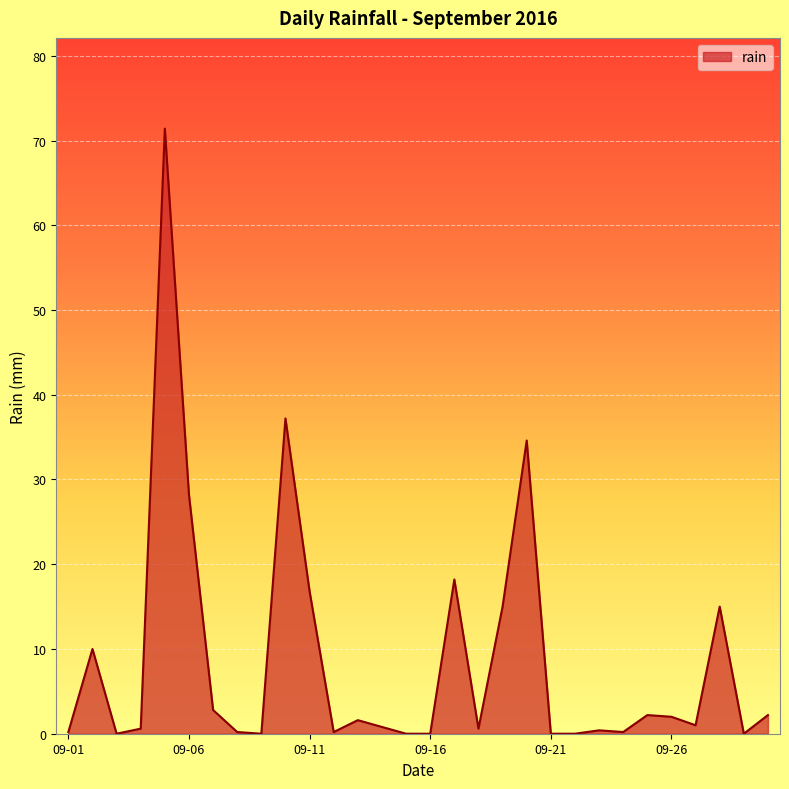

What is the greatest value displayed?

71.4